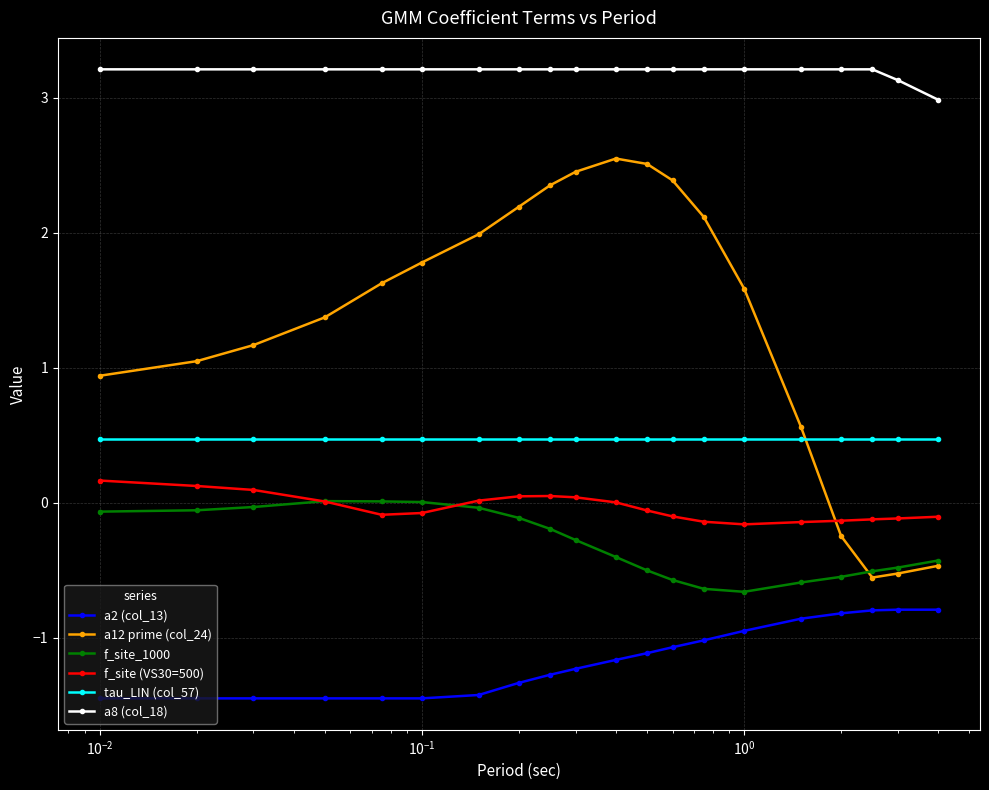

What is the value of the a12 prime (col_24) point at the 11th from the left?

2.5